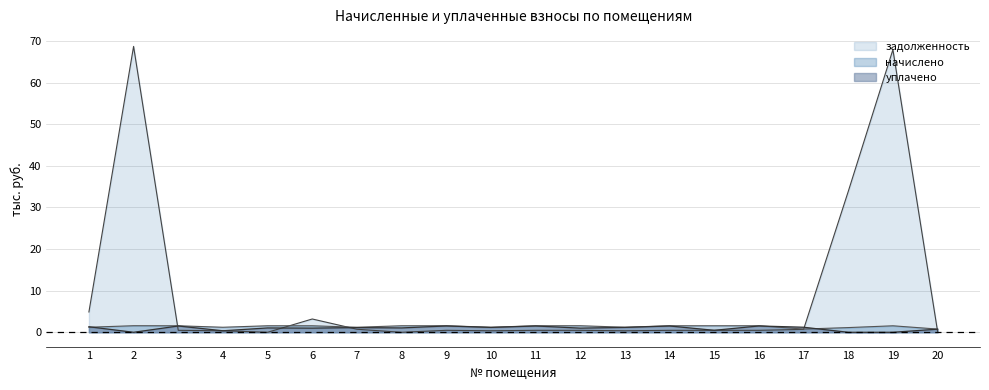

How many lines are shown in the chart?

3